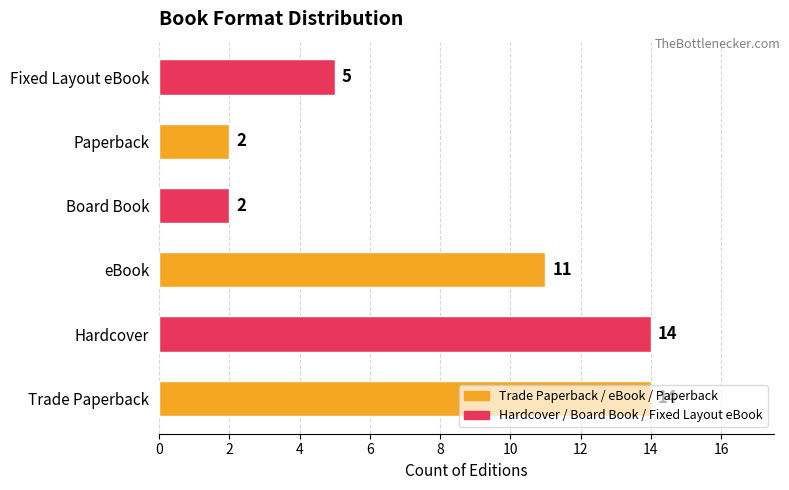

Does the chart contain stacked bars?

No